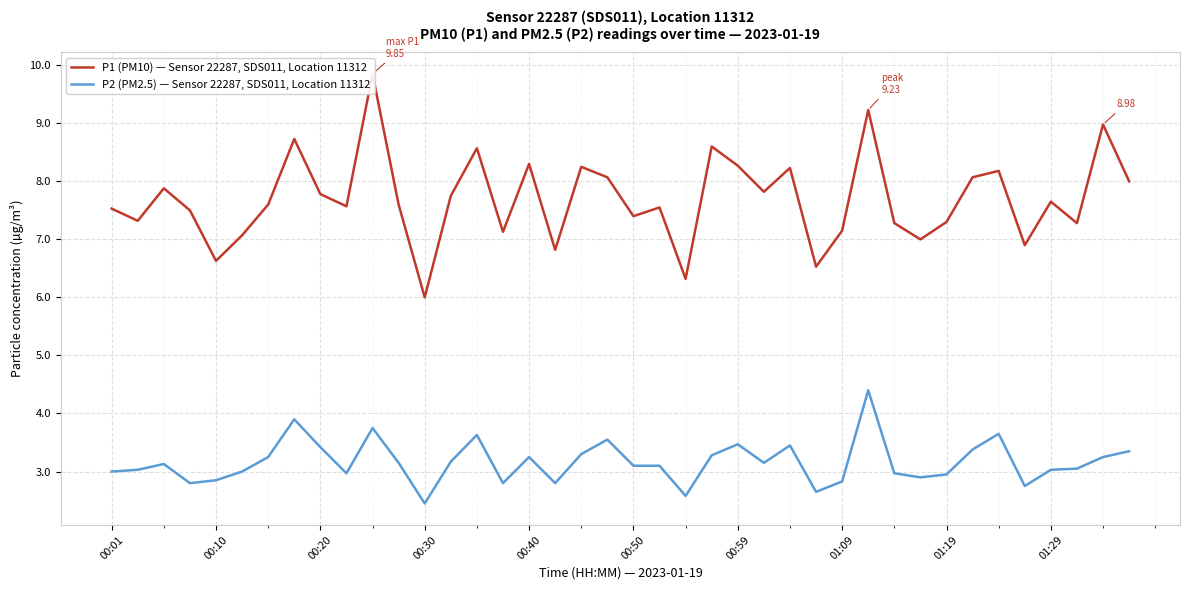

Which series has the largest total across all categories?

P1 (PM10) — Sensor 22287, SDS011, Location 11312